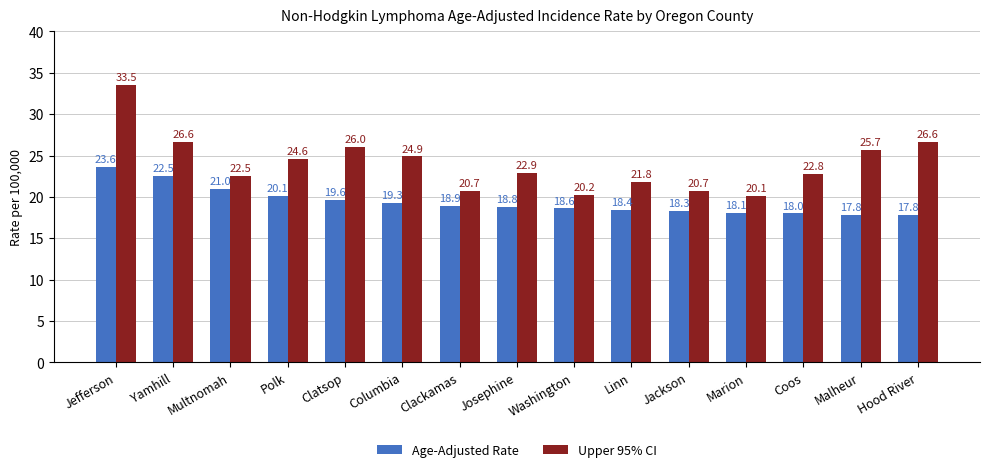

At Jefferson, list the series in order from smallest to largest.

Age-Adjusted Rate, Upper 95% CI